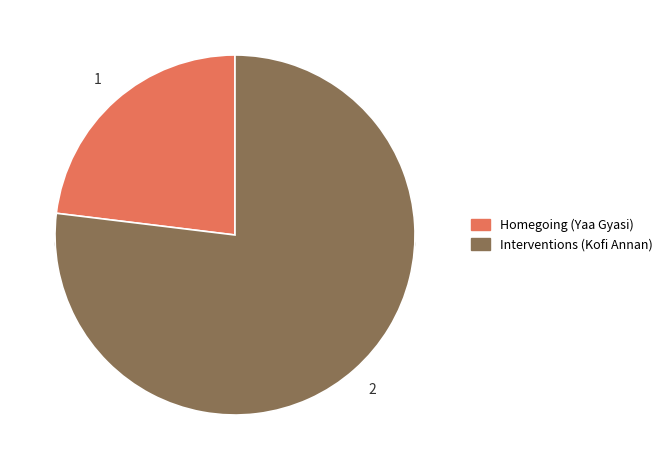

What percentage is the Homegoing (Yaa Gyasi) slice, to the nearest percent?

23%